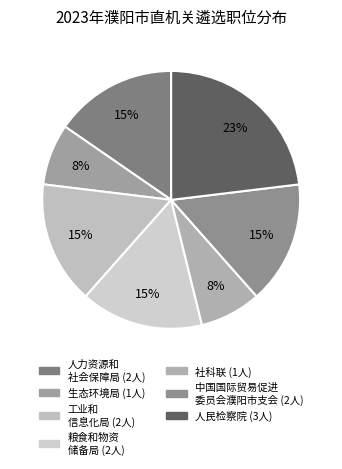

Which slice is the largest?

濮阳市人民检察院